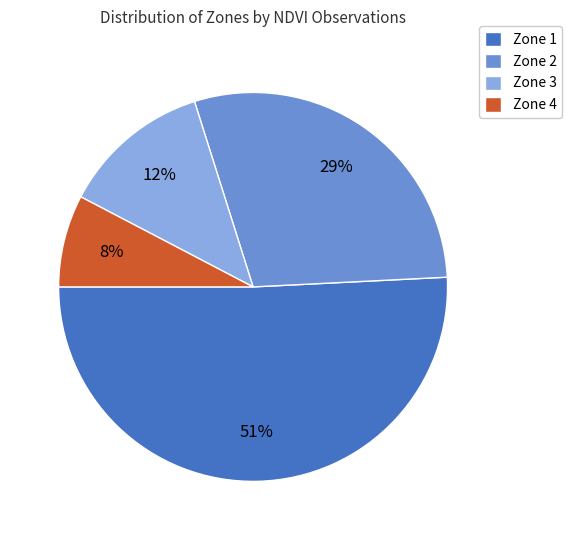

Is the sum of Zone 3 and Zone 2 greater than half?

No